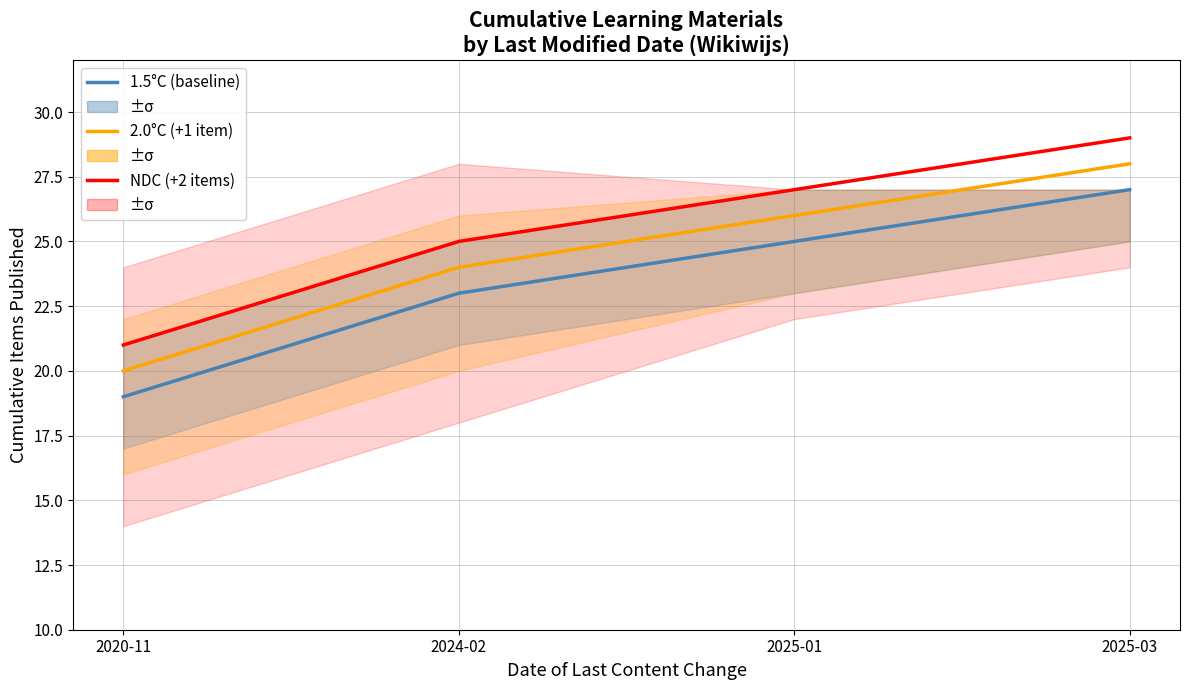

True or false: 2.0°C and 1.5°C intersect in this chart.

False